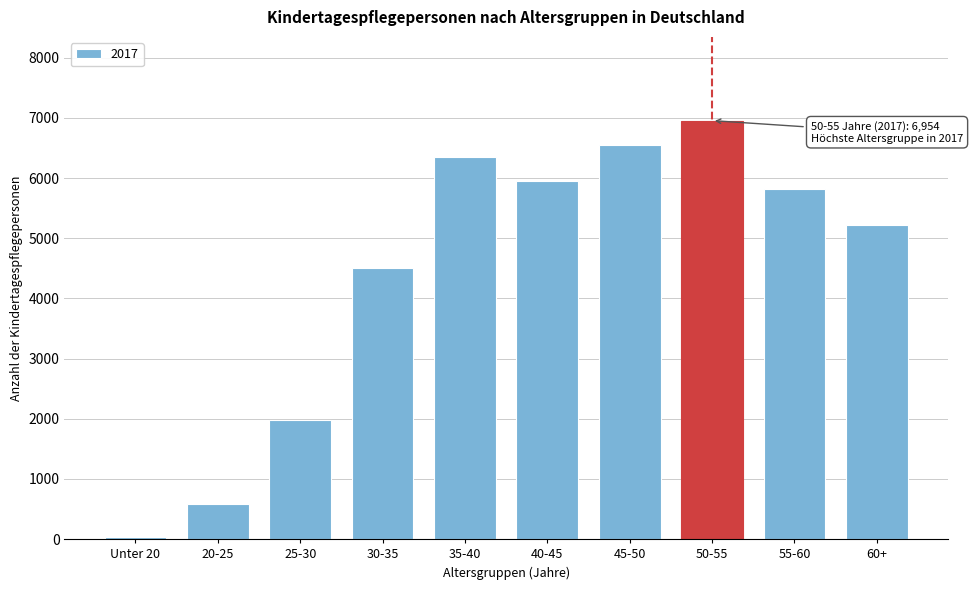

Reading left to right, list all the values displayed in this chart.

Unter 20=43	20-25=586	25-30=1973	30-35=4509	35-40=6343	40-45=5958	45-50=6554	50-55=6954	55-60=5811	60+=5224